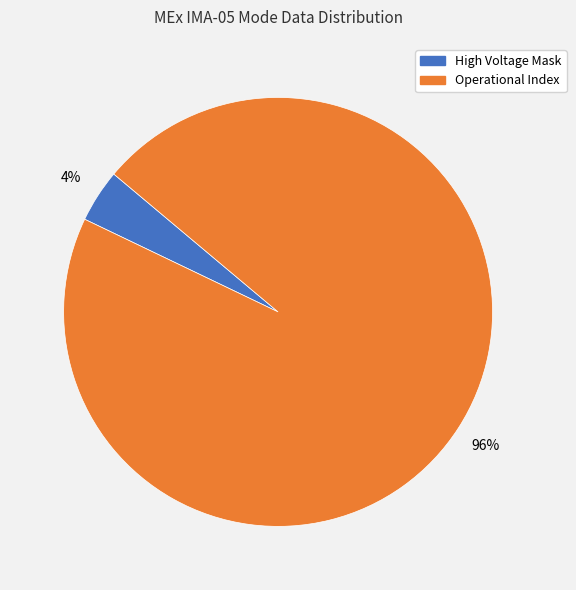

Which slice is the smallest?

High Voltage Mask